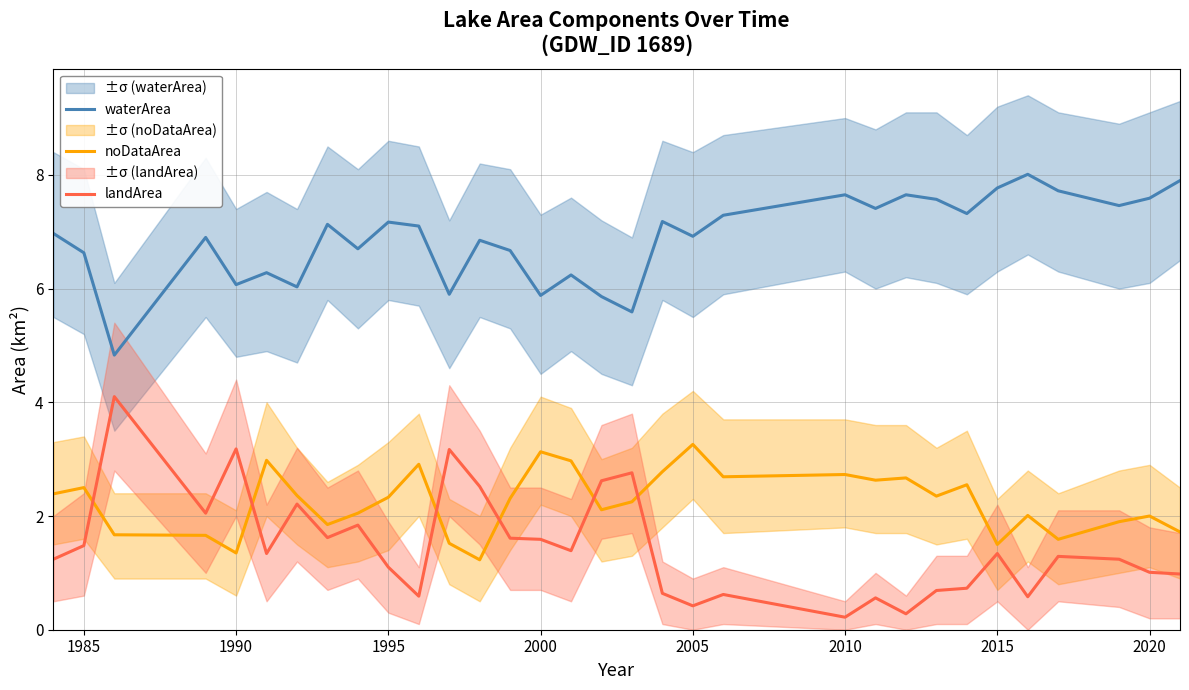

Reading left to right, list all the values displayed in this chart.

waterArea: 7.0	6.6	4.8	6.9	6.1	6.3	6.0	7.1	6.7	7.2	7.1	5.9	6.8	6.7	5.9	6.2	5.9	5.6	7.2	6.9	7.3	7.7	7.4	7.7	7.6	7.3	7.8	8.0	7.7	7.5	7.6	7.9
noDataArea: 2.4	2.5	1.7	1.7	1.4	3.0	2.4	1.9	2.0	2.3	2.9	1.5	1.2	2.3	3.1	3.0	2.1	2.2	2.8	3.3	2.7	2.7	2.6	2.7	2.4	2.5	1.5	2.0	1.6	1.9	2.0	1.7
landArea: 1.2	1.5	4.1	2.0	3.2	1.3	2.2	1.6	1.8	1.1	0.6	3.2	2.5	1.6	1.6	1.4	2.6	2.8	0.6	0.4	0.6	0.2	0.6	0.3	0.7	0.7	1.3	0.6	1.3	1.2	1.0	1.0